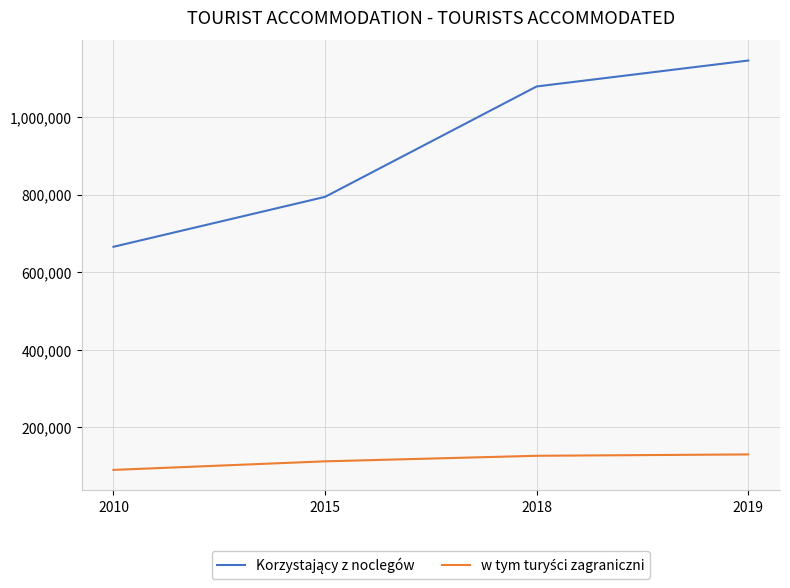

At how many categories does at least one series exceed 677925?

3